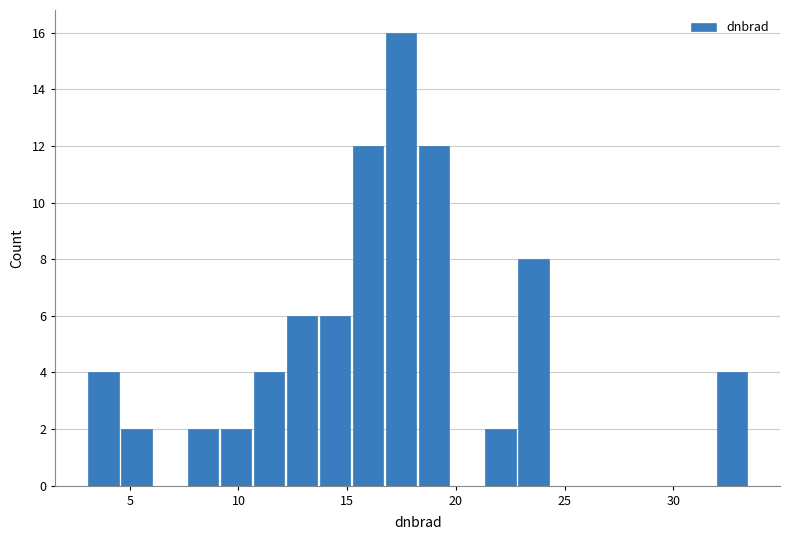

Around what value on the x-axis is the tallest bar? Give the approximate position of its centre, as read against the axis.

17.5